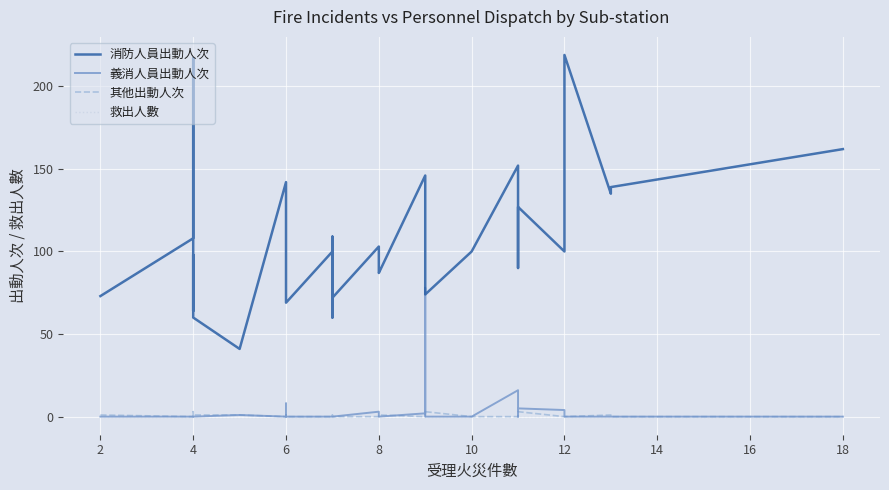

Reading right to left, extract all data points from this chart.

消防人員出動人次: 162	139	135	219	100	127	90	120	152	100	74	76	146	87	90	103	72	72	109	60	78	83	100	69	77	142	41	60	98	64	217	108	73
義消人員出動人次: 0	0	0	0	4	5	0	0	16	0	0	78	2	0	0	3	0	0	0	0	0	0	0	0	8	0	1	0	0	0	0	0	0
其他出動人次: 0	0	1	0	0	3	2	0	0	0	3	4	0	1	1	0	0	0	0	1	1	0	0	0	1	0	1	1	0	0	3	0	1
救出人數: 0	0	0	0	0	0	0	0	0	0	0	0	0	0	0	0	0	0	0	0	0	0	0	0	0	0	0	0	0	0	0	0	0